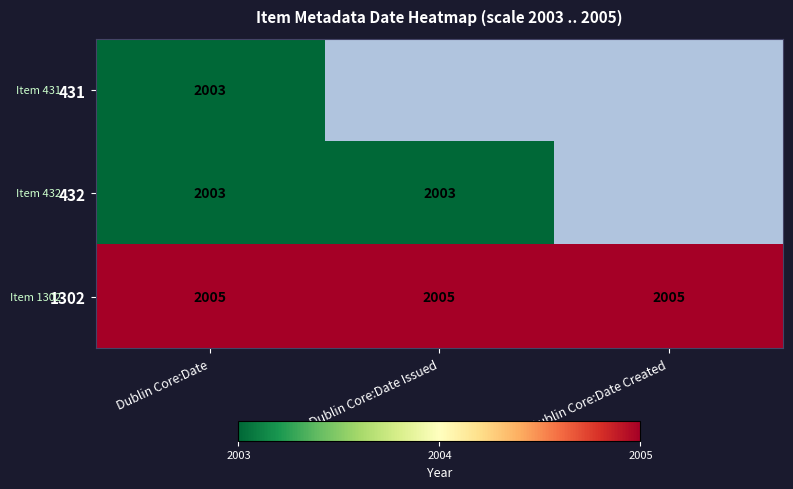

What is the maximum value shown in the chart?

2005